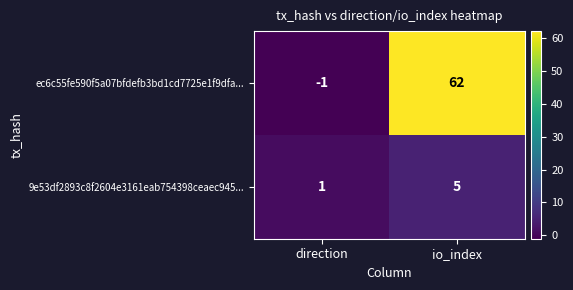

What is the total value across all series at io_index?

67